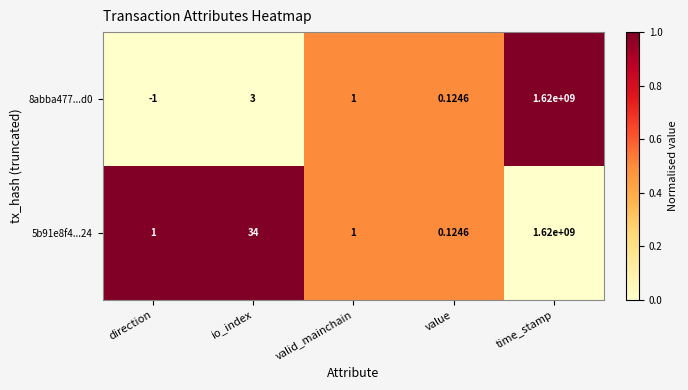

List the labels in order of 8abba477...d0 value, smallest first.

direction, value, valid_mainchain, io_index, time_stamp